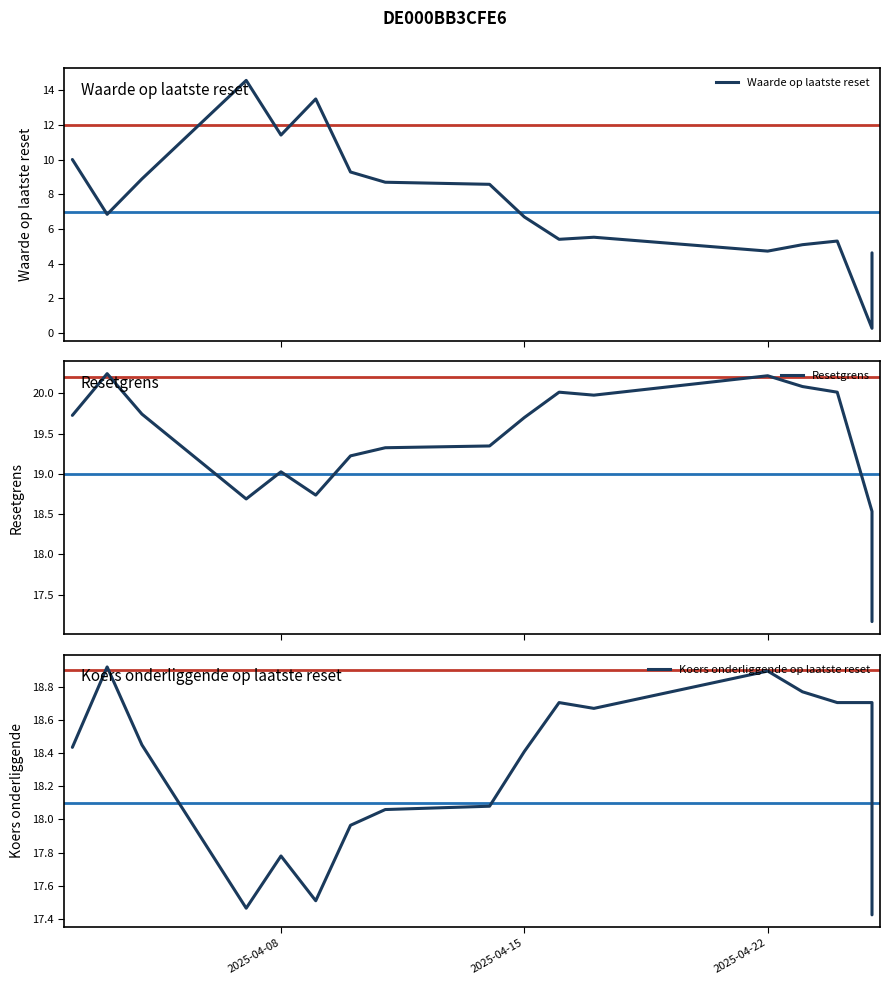

What are all the series names shown in the legend?

Waarde op laatste reset, Resetgrens, Koers onderliggende op laatste reset